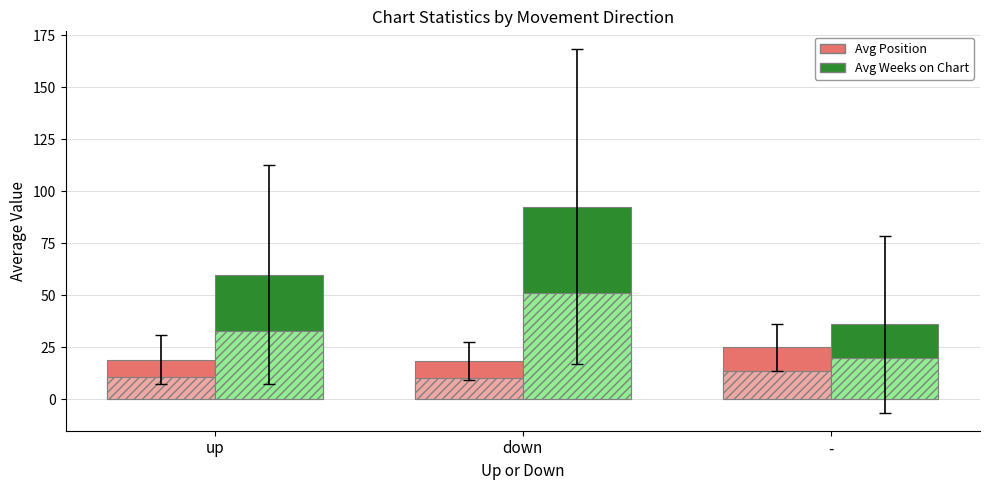

Which category has the highest value across all series?

down